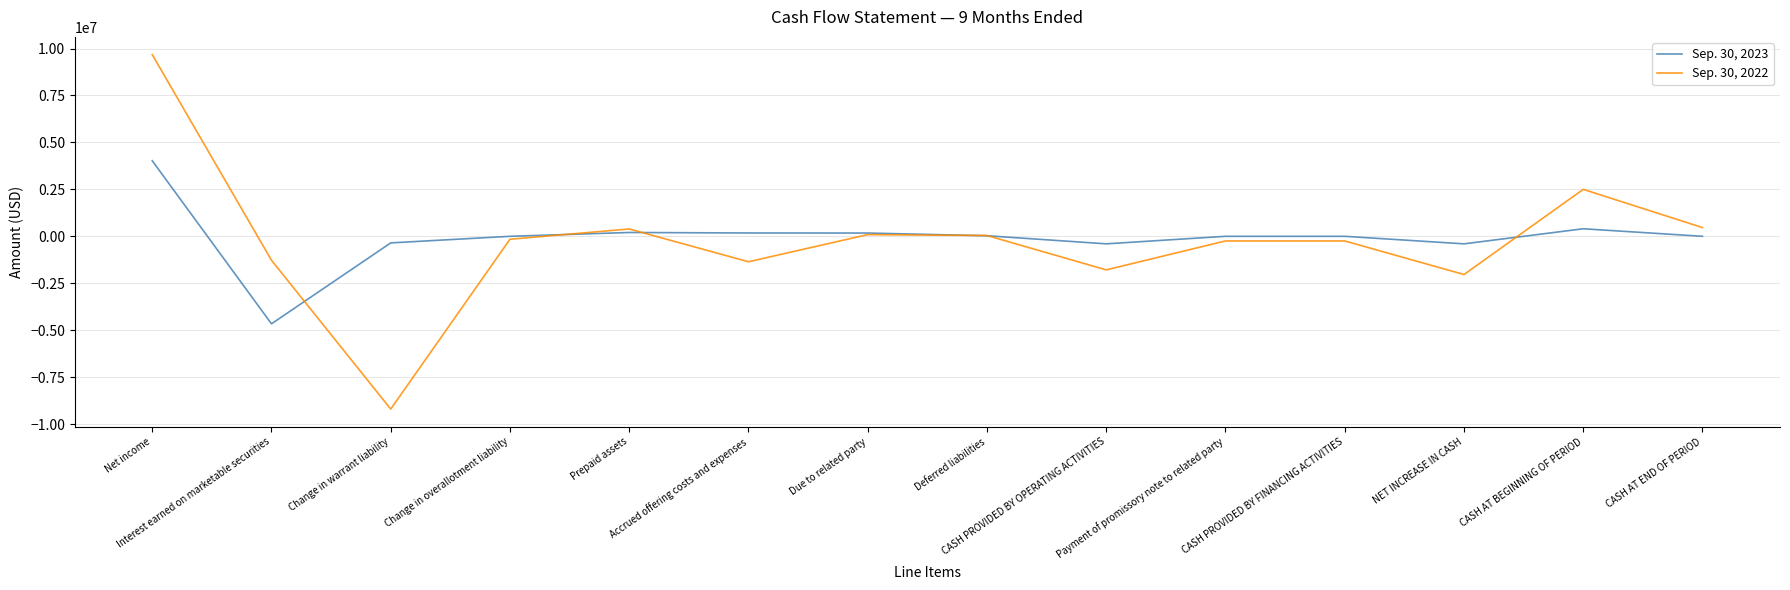

What is the difference between the second highest and second lowest values in the Sep. 30, 2022 series?

4534839